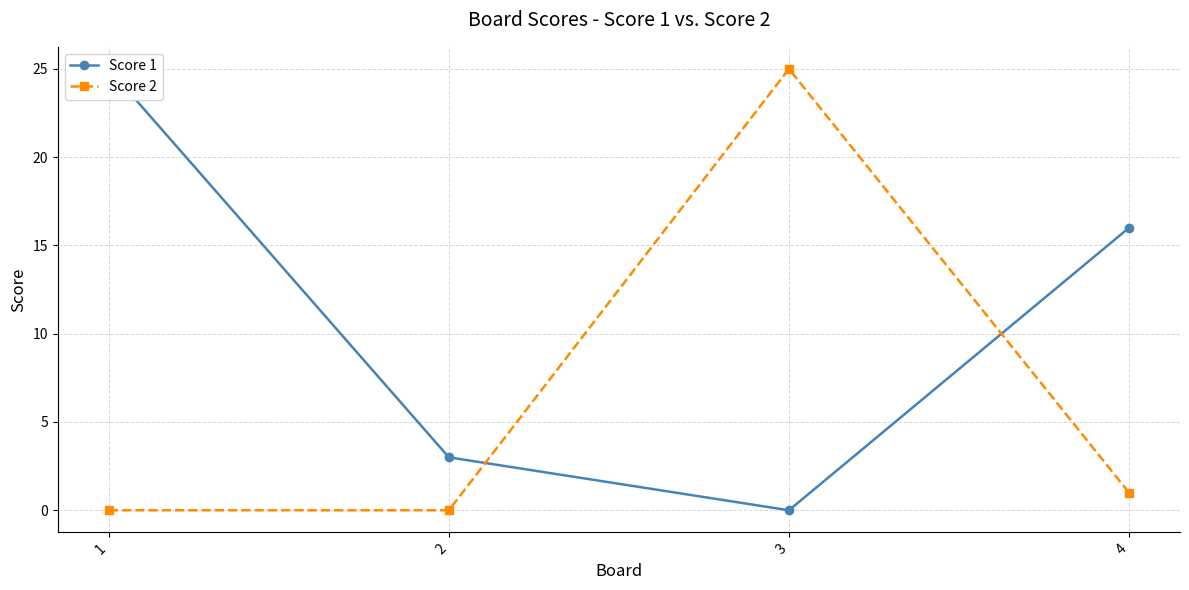

Reading right to left, transcribe all the data shown in this chart.

Score 1: 16	0	3	25
Score 2: 1	25	0	0